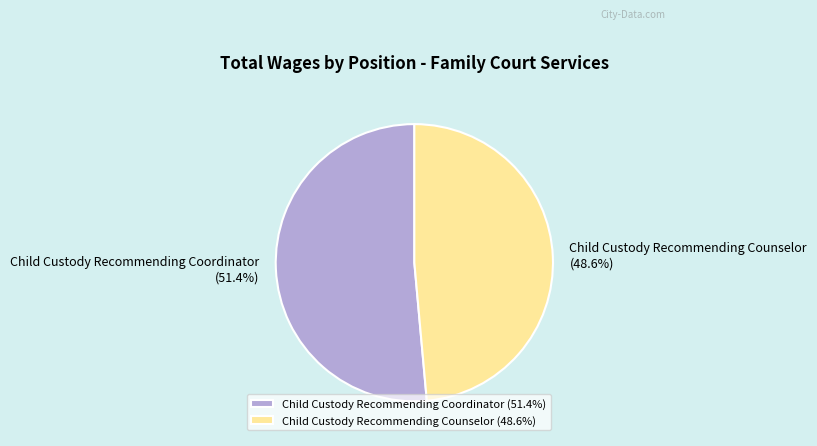

To the nearest percent, what percentage of the pie is Child Custody Recommending Counselor?

49%